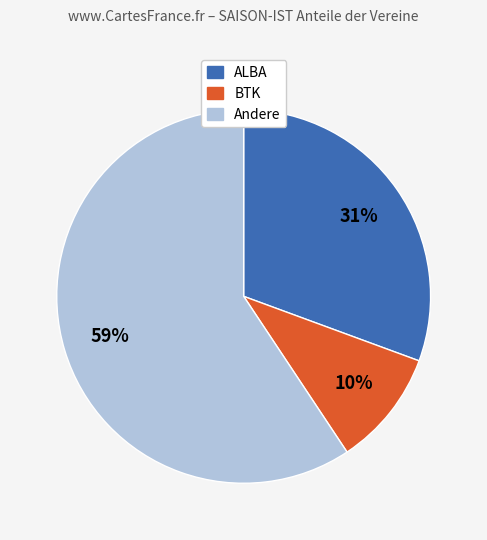

Is there a majority slice in this chart?

Yes